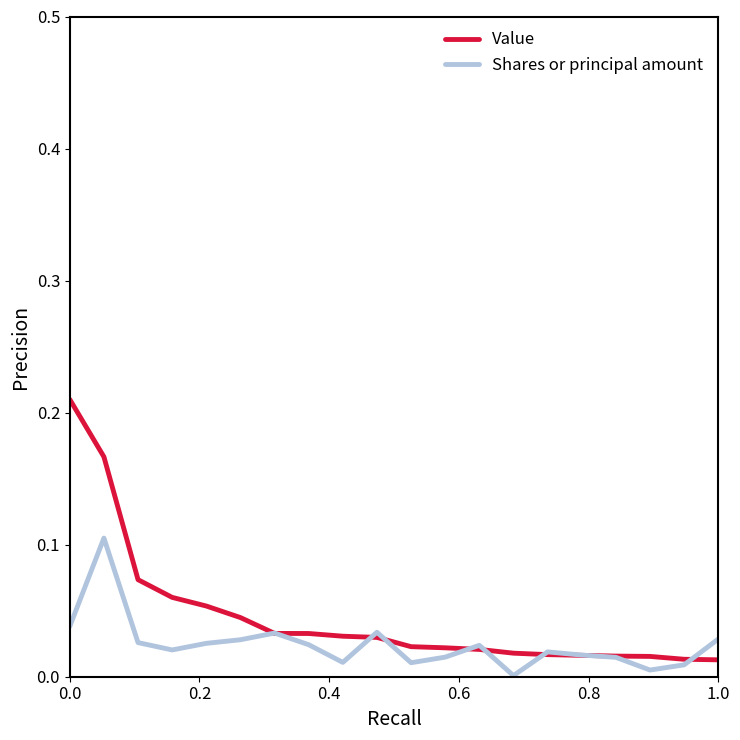

True or false: Shares or principal amount and Value cross at least once.

True